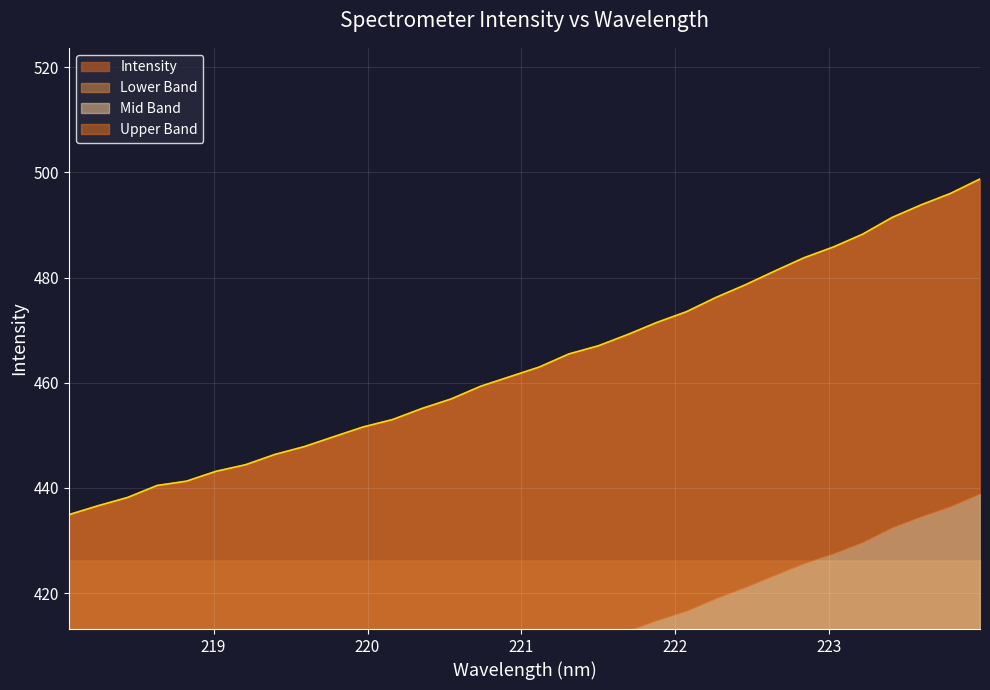

What is the label of the 31st point from the left?

223.7895